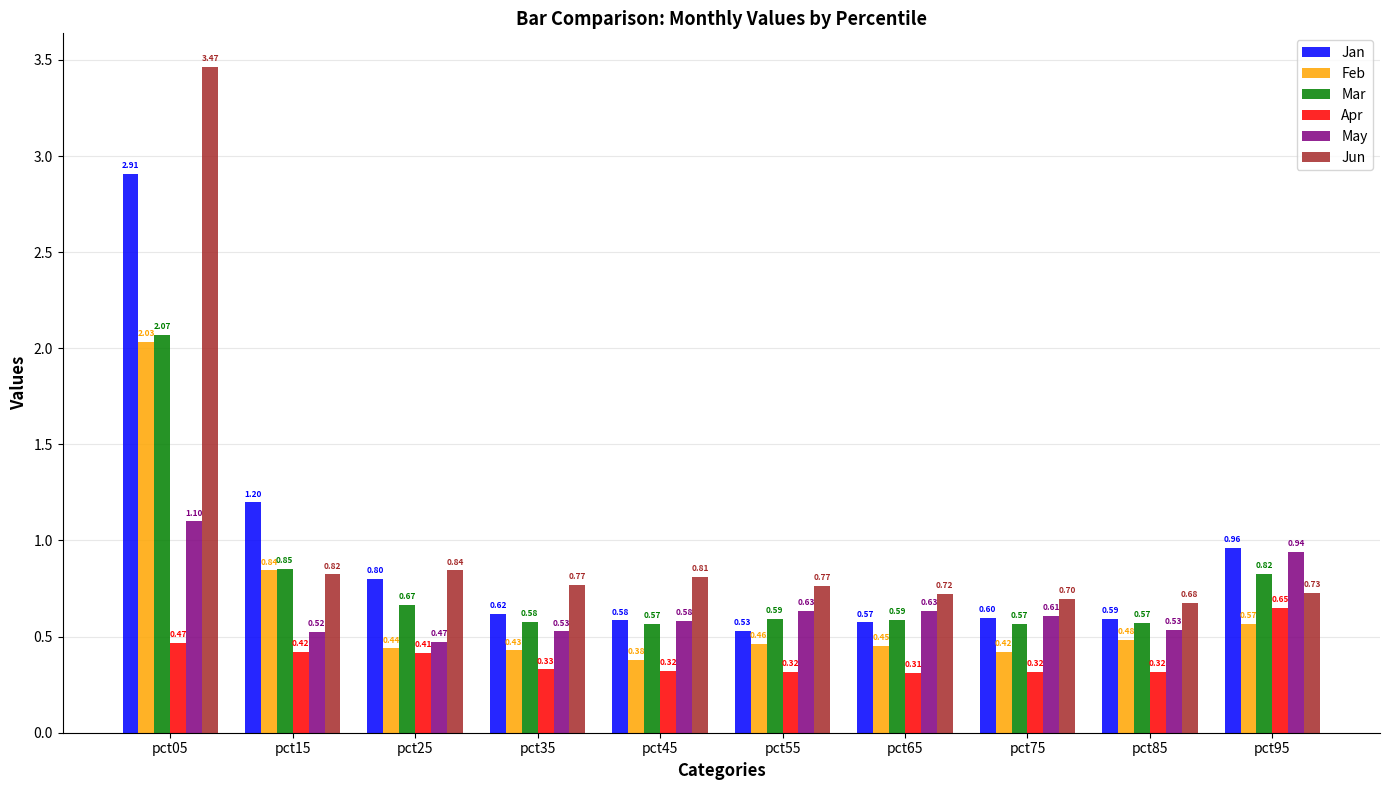

True or false: Feb has a value of 0.3 at pct65.

False